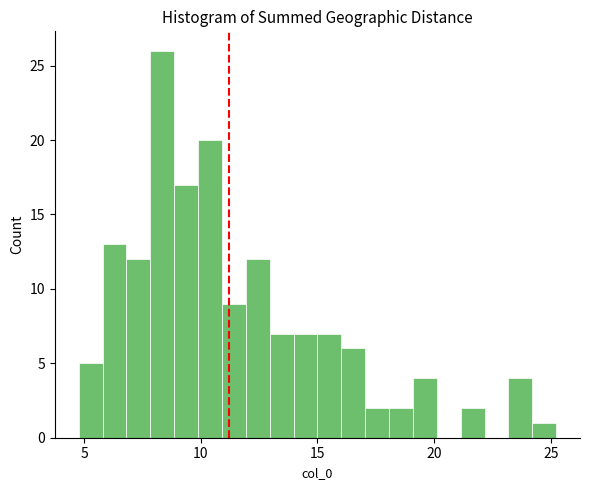

Read against the x-axis, roughly where is the centre of the tallest bar?

8.5